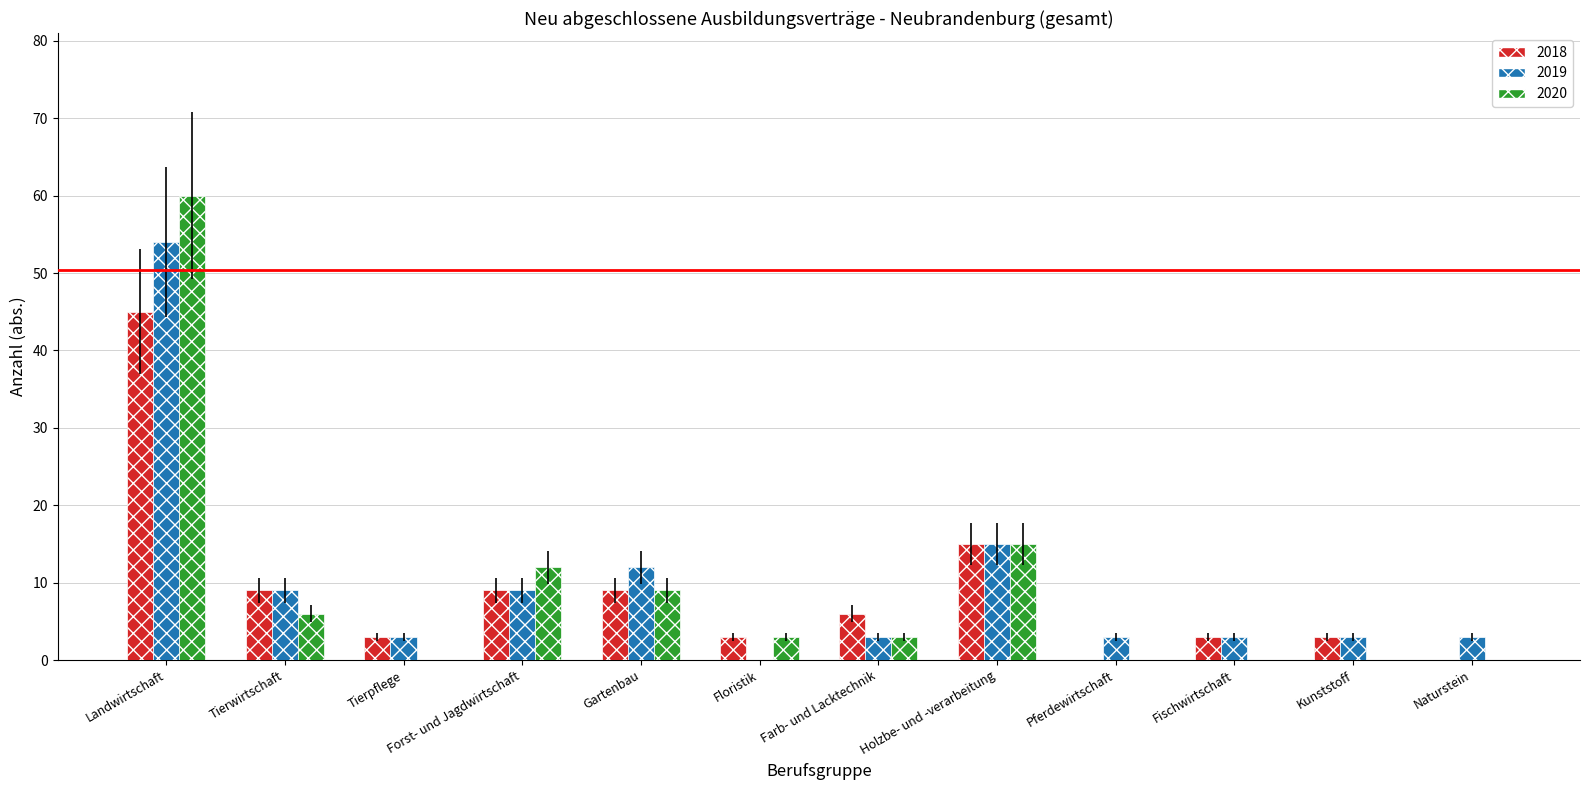

Is it true that 2019 equals 54 at Landwirtschaft?

True